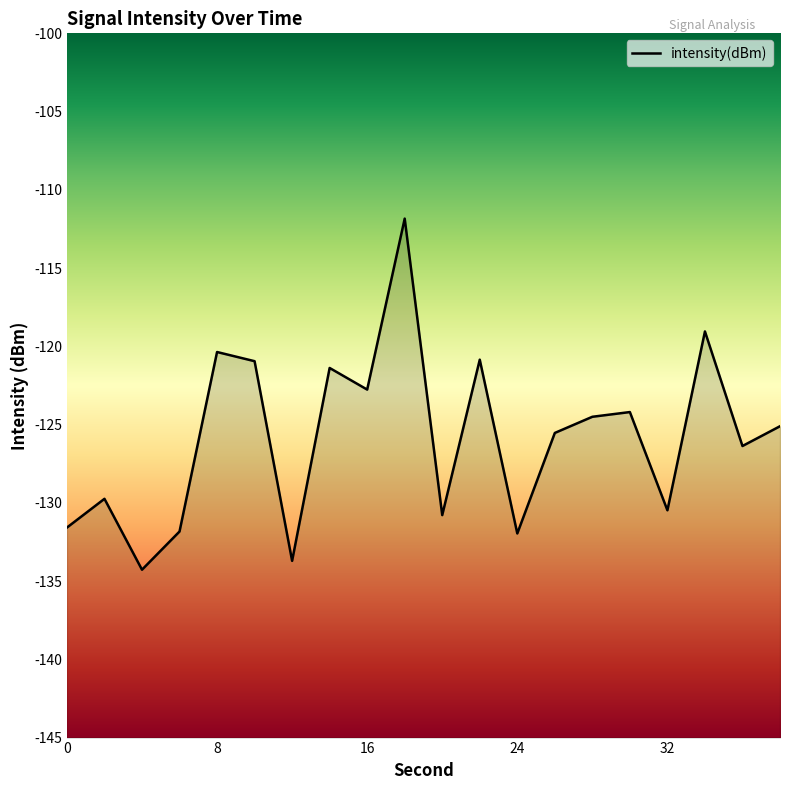

Which has a higher value, 12 or 14?

14